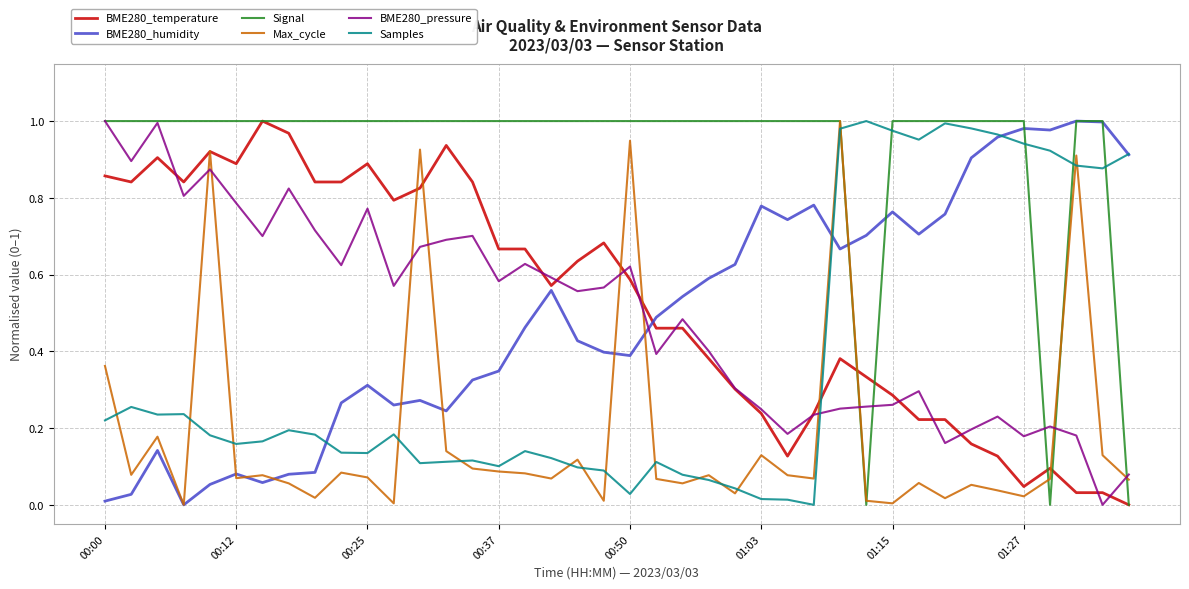

What are all the series names shown in the legend?

BME280_temperature, BME280_humidity, Signal, Max_cycle, BME280_pressure, Samples